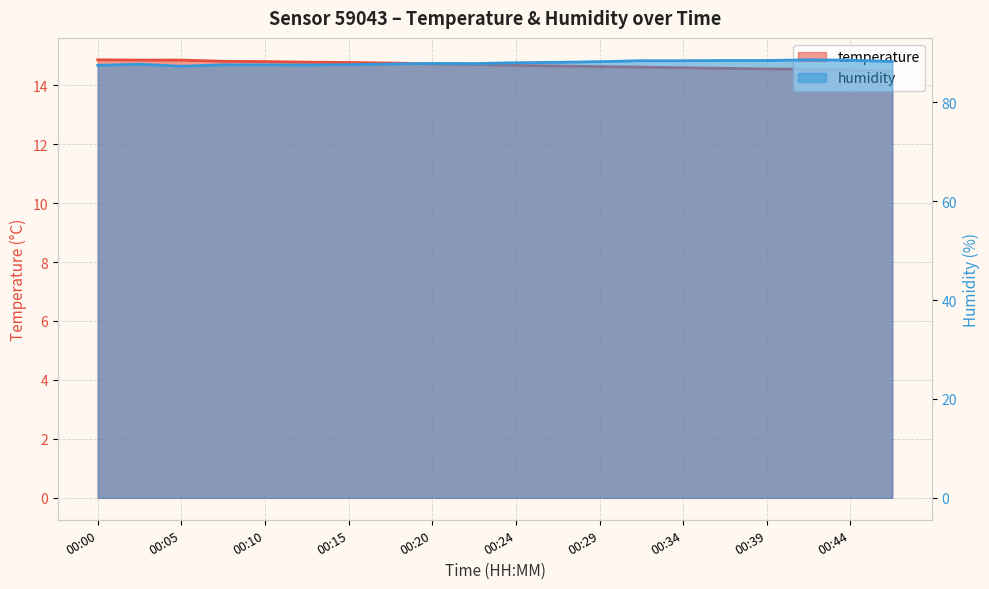

At 00:39, list the series in order from largest to smallest.

humidity, temperature